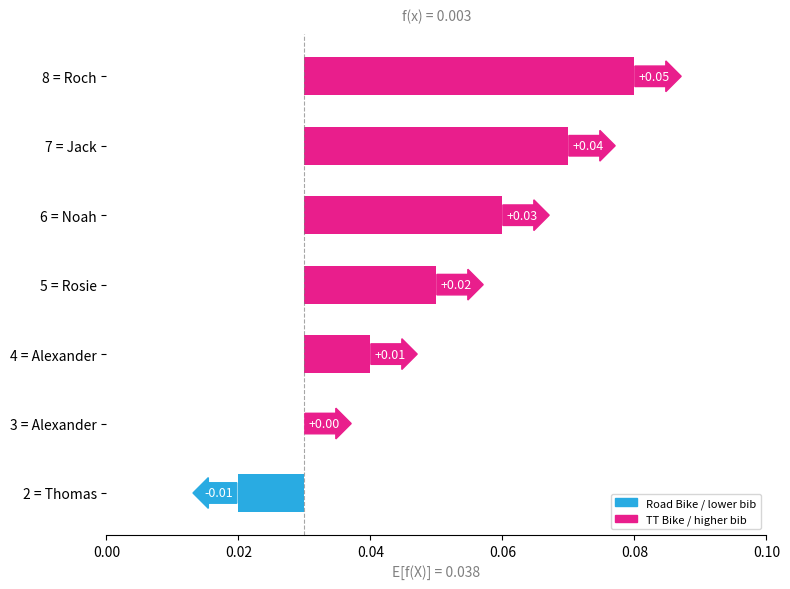

What position from the left is 7 = Jack?

6